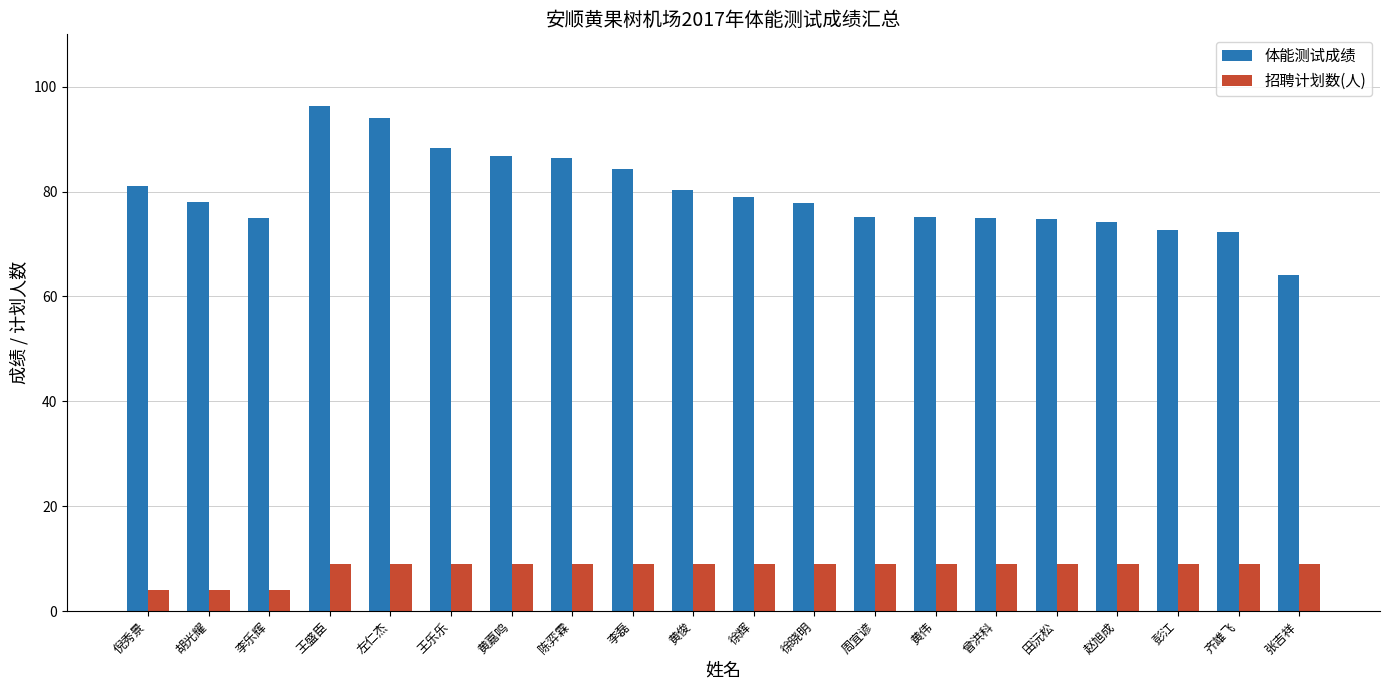

At 黄嘉鸣, list the series in order from smallest to largest.

招聘计划数(人), 体能测试成绩